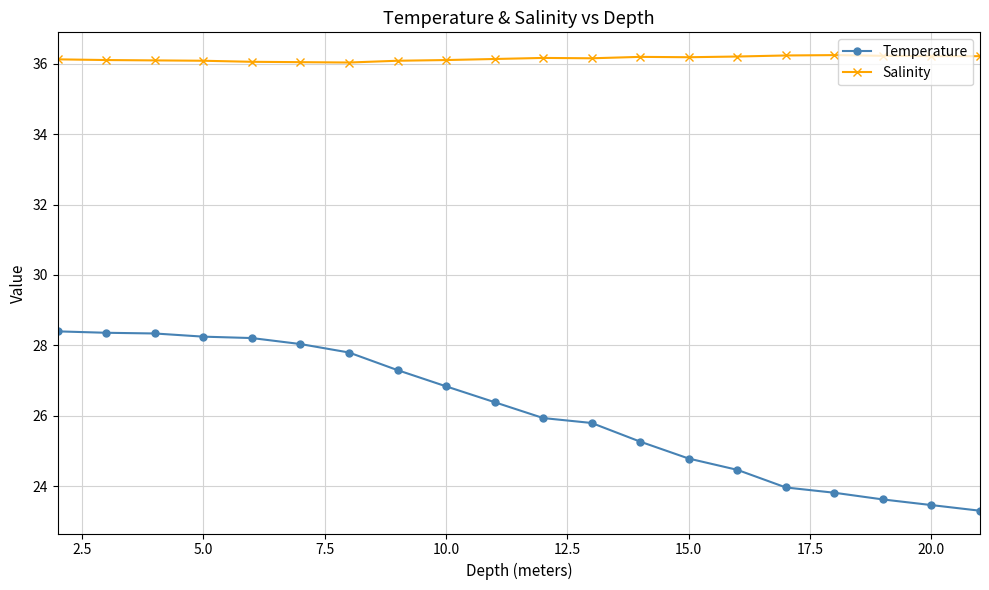

What is the average value of the Salinity series?

36.1